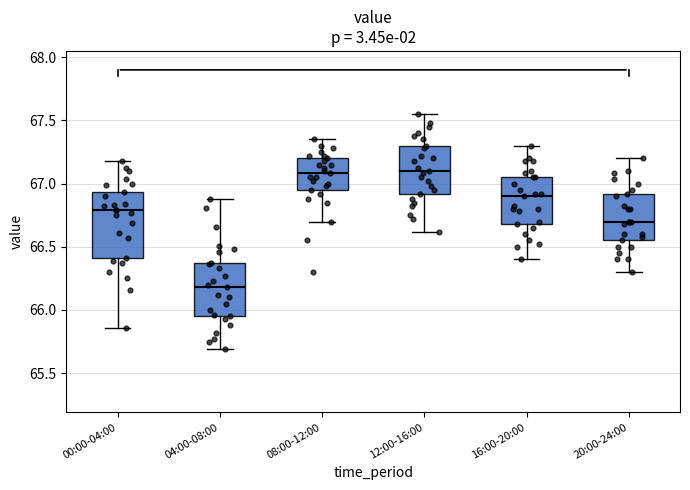

Reading left to right, transcribe this box plot: for each box, give where its median line is, the range the box spans, and where its two whiskers end, as read against the y-axis. The values are not printed on the chart, so give them approximately, as read against the axis.

00:00-04:00: median 66.80, box 66.40 to 66.95, whiskers 65.85 to 67.20
04:00-08:00: median 66.20, box 65.95 to 66.35, whiskers 65.70 to 66.90
08:00-12:00: median 67.10, box 66.95 to 67.20, whiskers 66.70 to 67.35
12:00-16:00: median 67.10, box 66.90 to 67.30, whiskers 66.60 to 67.55
16:00-20:00: median 66.90, box 66.70 to 67.05, whiskers 66.40 to 67.30
20:00-24:00: median 66.70, box 66.55 to 66.90, whiskers 66.30 to 67.20